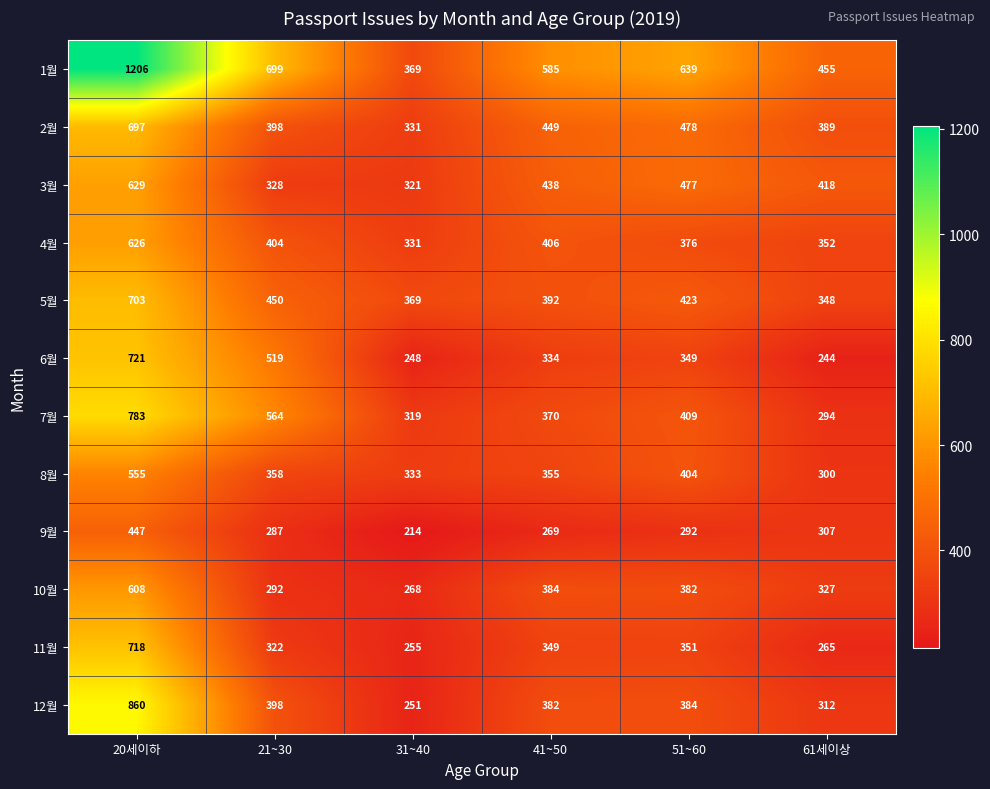

What is the difference between the highest and lowest values at 20세이하?

759